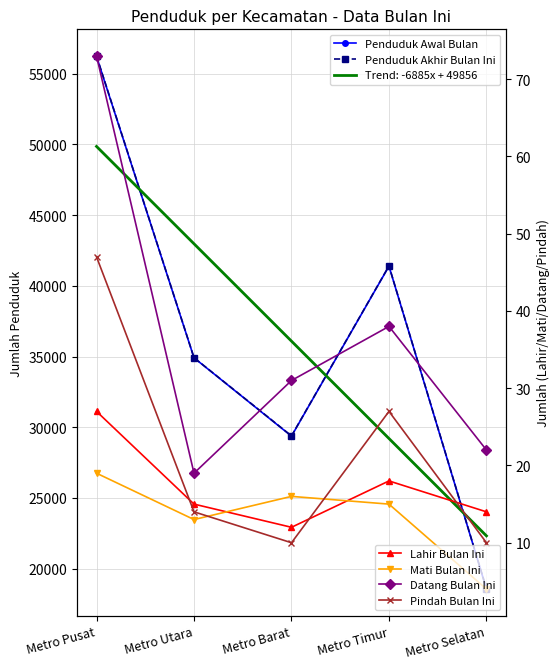

At Metro Timur, list the series in order from largest to smallest.

Penduduk Akhir Bulan Ini, Penduduk Awal Bulan, Datang Bulan Ini, Pindah Bulan Ini, Lahir Bulan Ini, Mati Bulan Ini